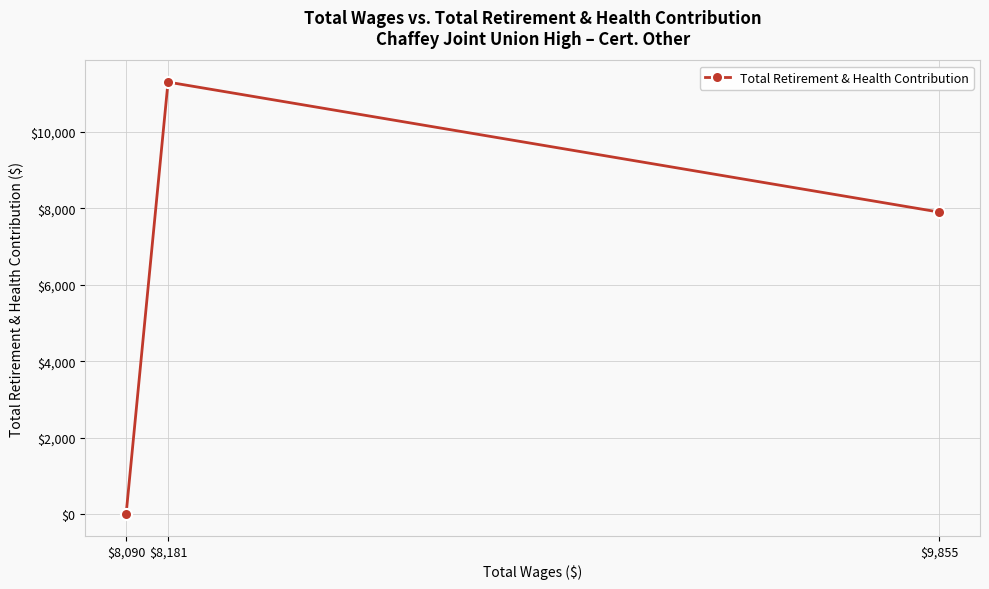

What is the difference between the values at $8,181 and $8,090?

11298